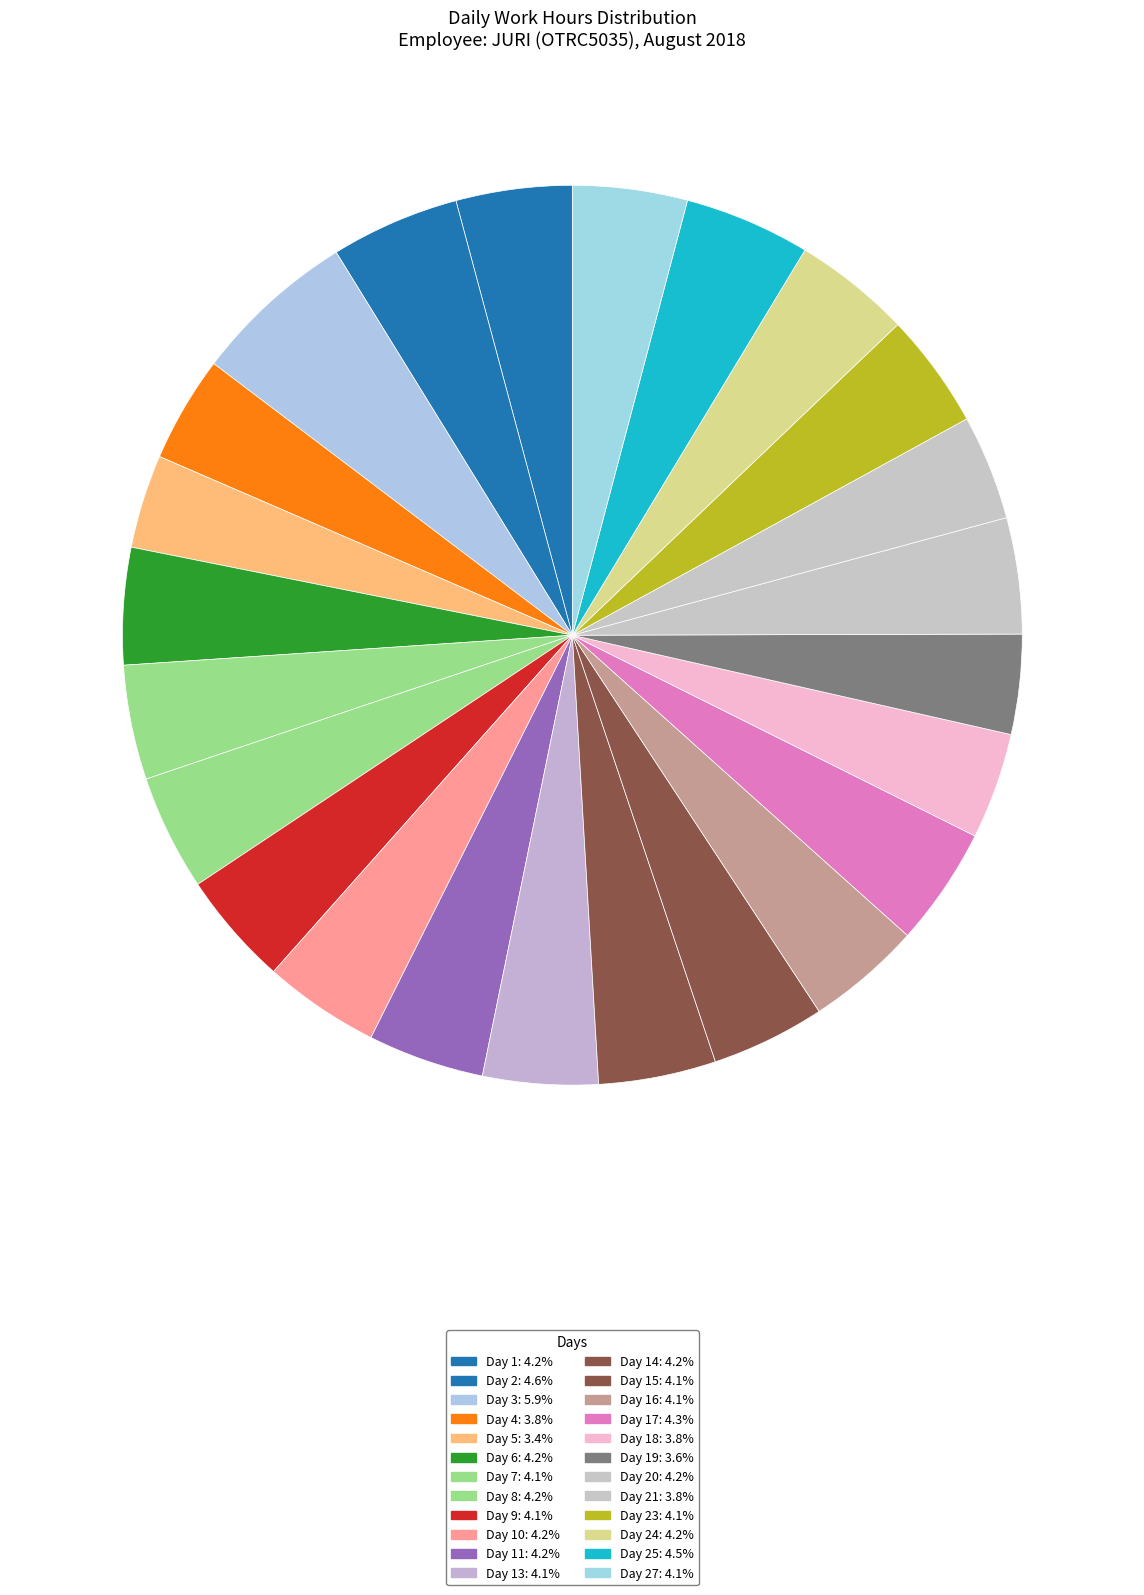

Rank the categories by value from lowest to highest.

Day 5, Day 19, Day 21, Day 4, Day 18, Day 15, Day 9, Day 7, Day 27, Day 16, Day 13, Day 23, Day 8, Day 1, Day 20, Day 10, Day 11, Day 6, Day 14, Day 24, Day 17, Day 25, Day 2, Day 3